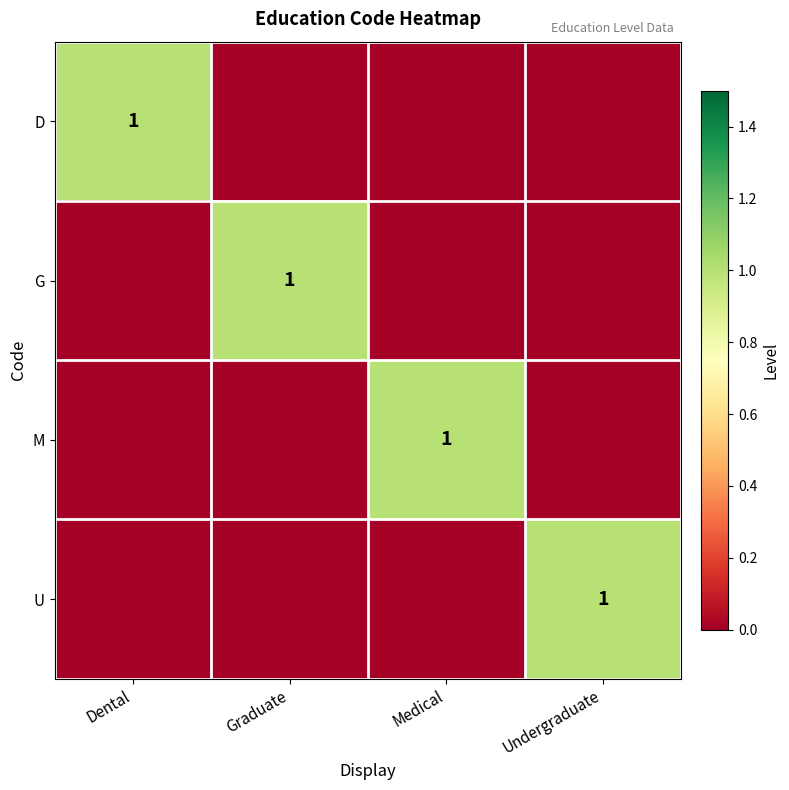

The D series shows 1 at Dental. True or false?

True